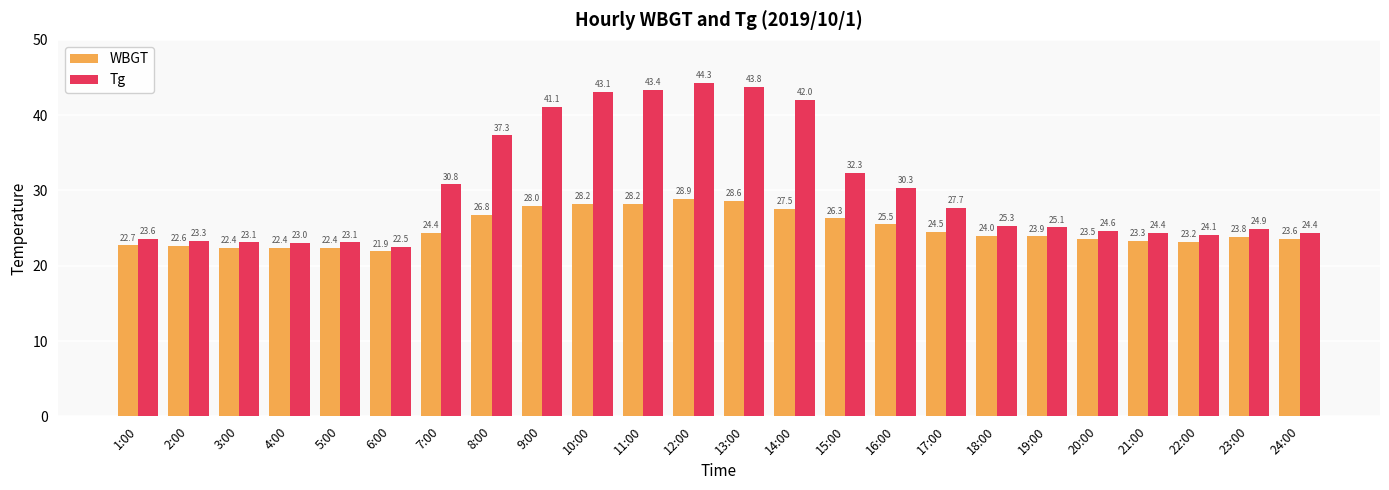

True or false: Tg has a value of 8.6 at 6:00.

False